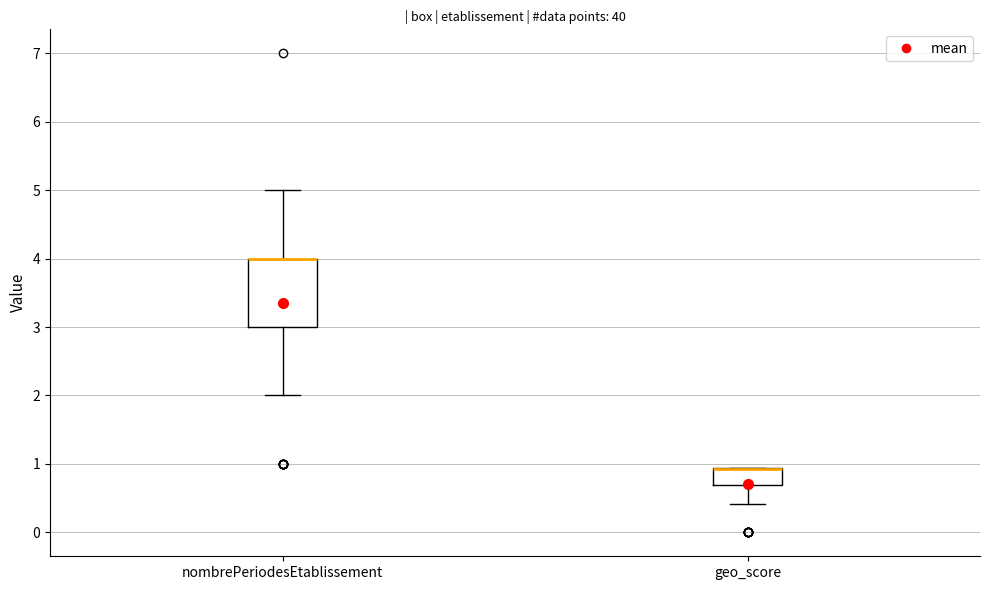

Where does the lower whisker of the box for geo_score end on the y-axis? The values are not printed on the chart, so give them approximately, as read against the axis.

0.4